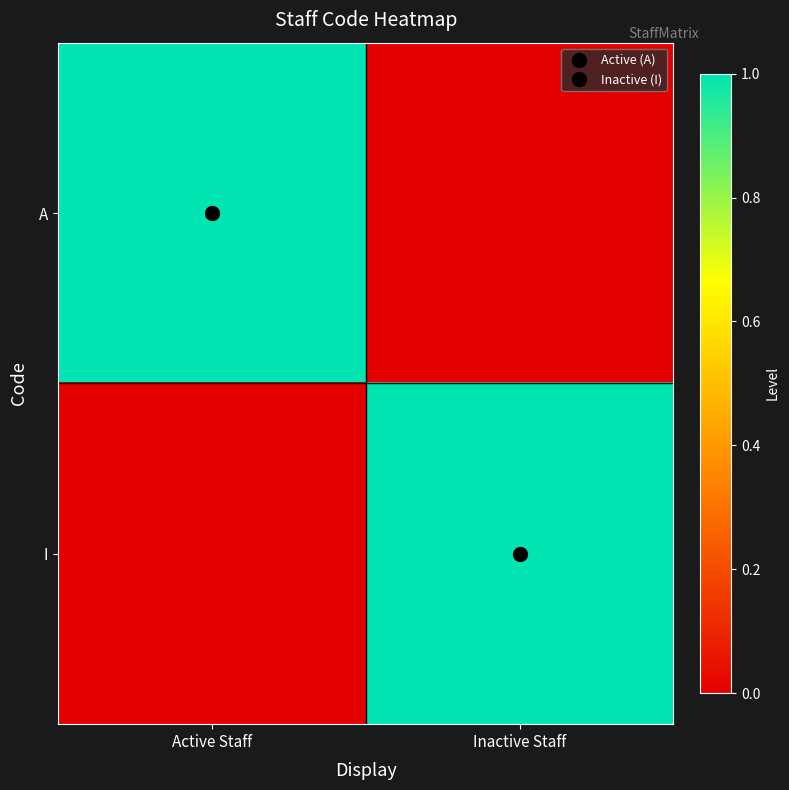

Reading left to right, list all the values displayed in this chart.

A: Active Staff=1	Inactive Staff=0
I: Active Staff=0	Inactive Staff=1